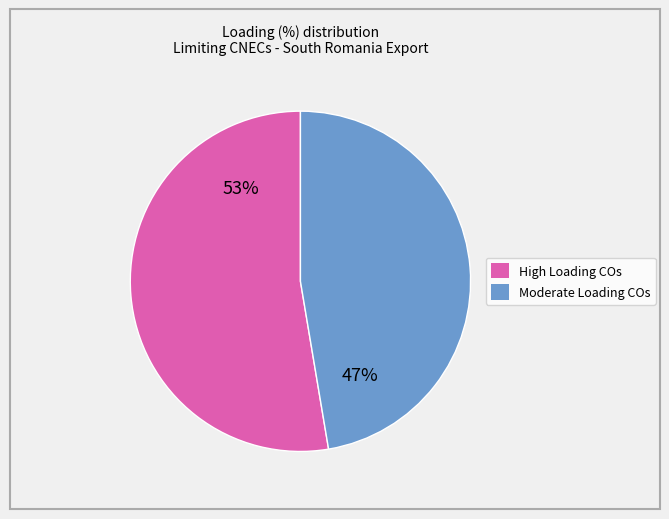

To the nearest percent, what is the average slice percentage?

50%